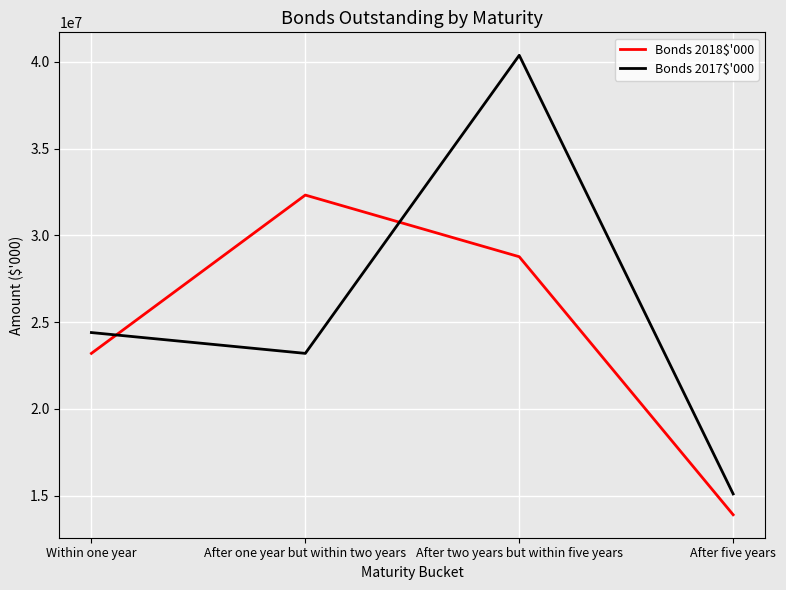

Reading left to right, what are all the values shown in this chart?

Bonds 2018$'000: Within one year=23200000	After one year but within two years=32323730	After two years but within five years=28770150	After five years=13900000
Bonds 2017$'000: Within one year=24400000	After one year but within two years=23200000	After two years but within five years=40378440	After five years=15100000